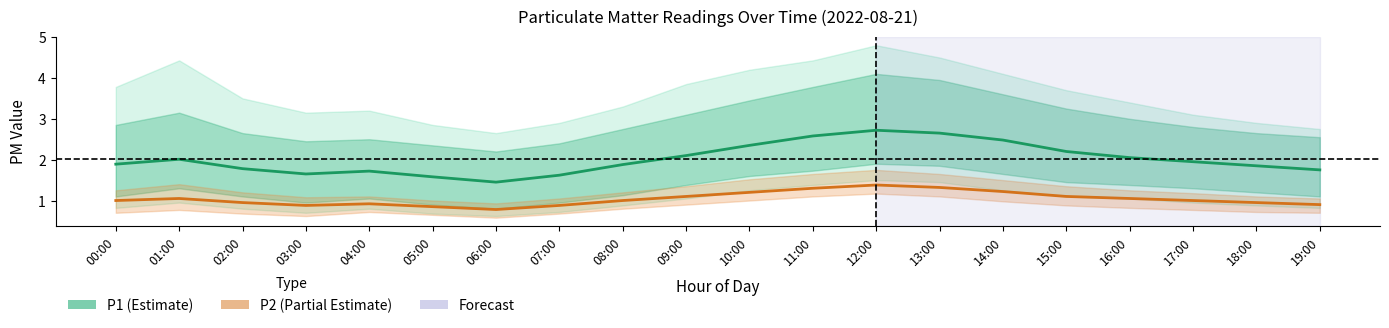

Reading left to right, extract all data points from this chart.

P1: 1.9	2.0	1.8	1.6	1.7	1.6	1.4	1.6	1.9	2.1	2.4	2.6	2.7	2.6	2.5	2.2	2.0	1.9	1.9	1.8
P2: 1.0	1.1	0.9	0.9	0.9	0.8	0.8	0.9	1.0	1.1	1.2	1.3	1.4	1.3	1.2	1.1	1.1	1.0	0.9	0.9